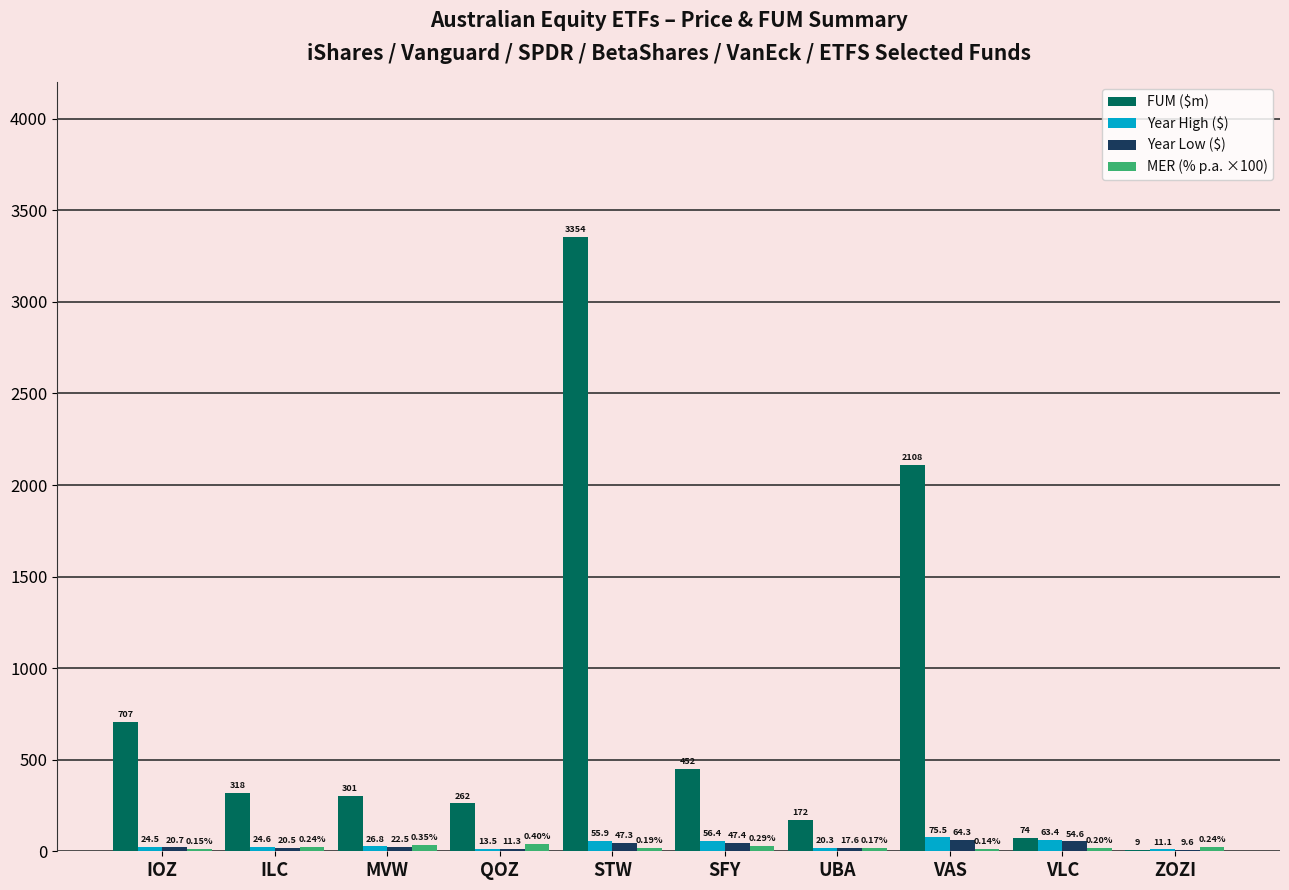

Which series changed the most between IOZ and ILC?

FUM ($m)